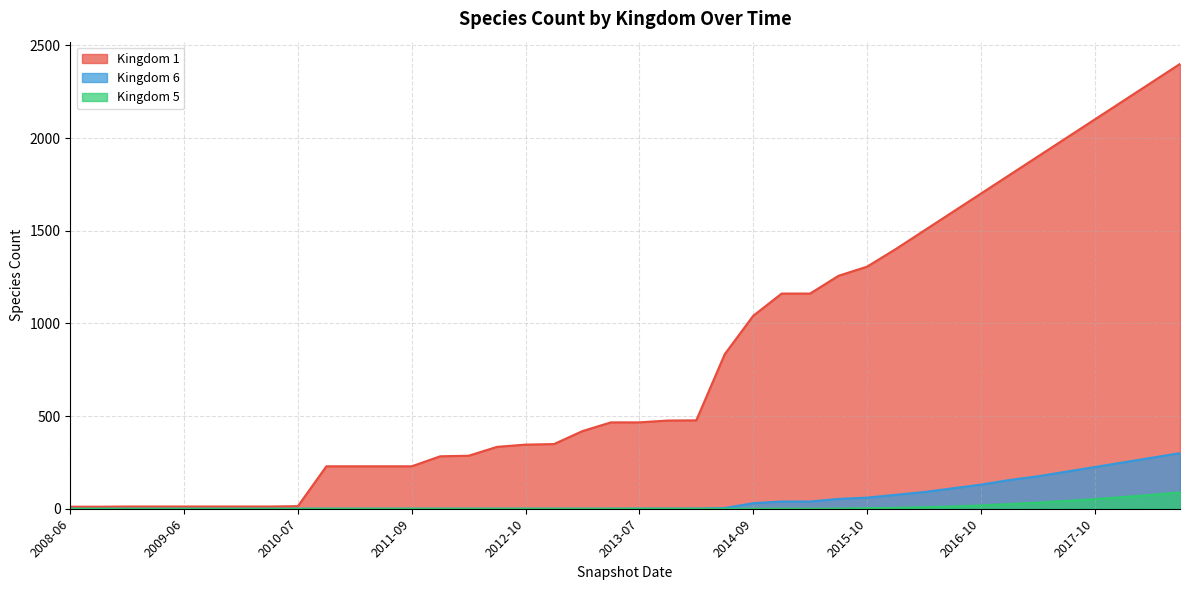

The 6 series shows 93 at 2013-02. True or false?

False